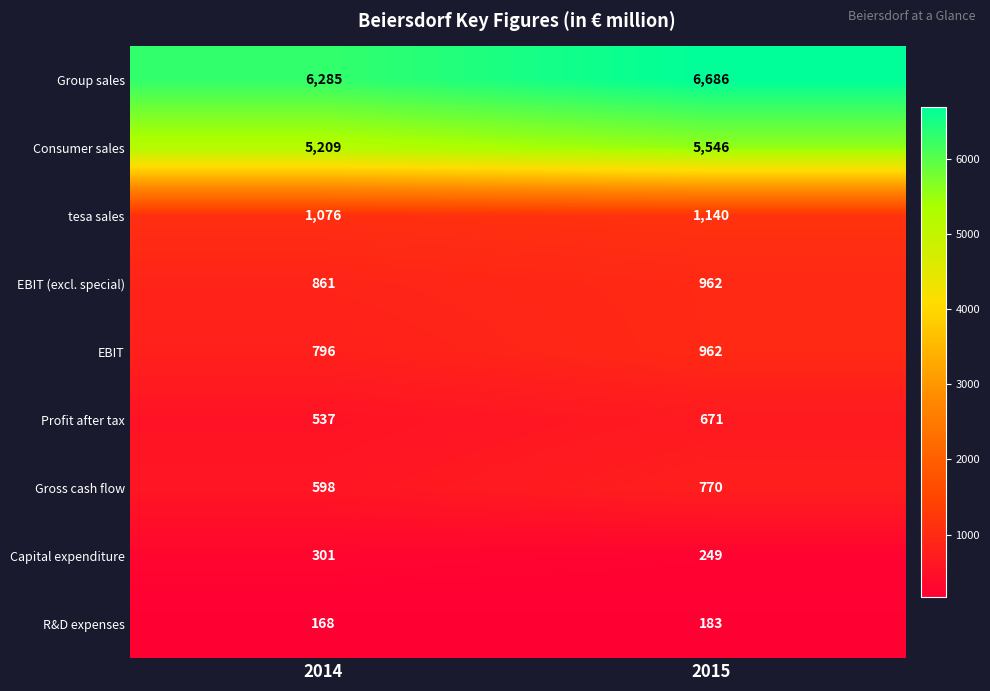

What is the difference between the maximum and minimum values in the Profit after tax series?

134